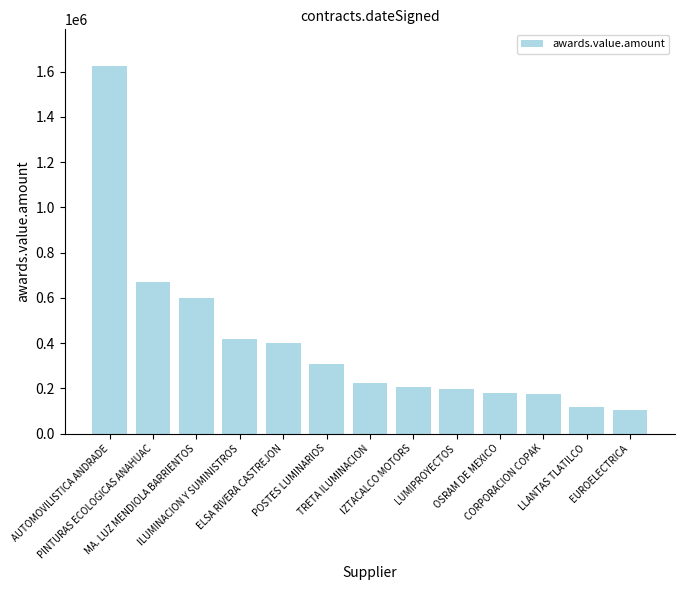

Which label corresponds to the smallest value in the chart?

EUROELECTRICA